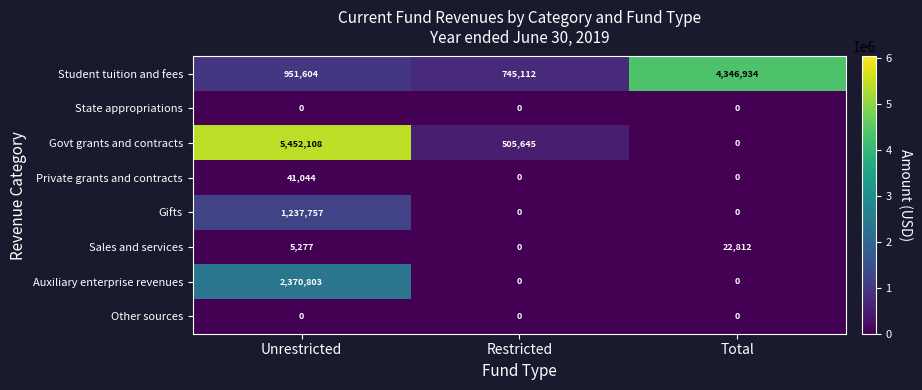

What is the maximum value shown in the chart?

5452108